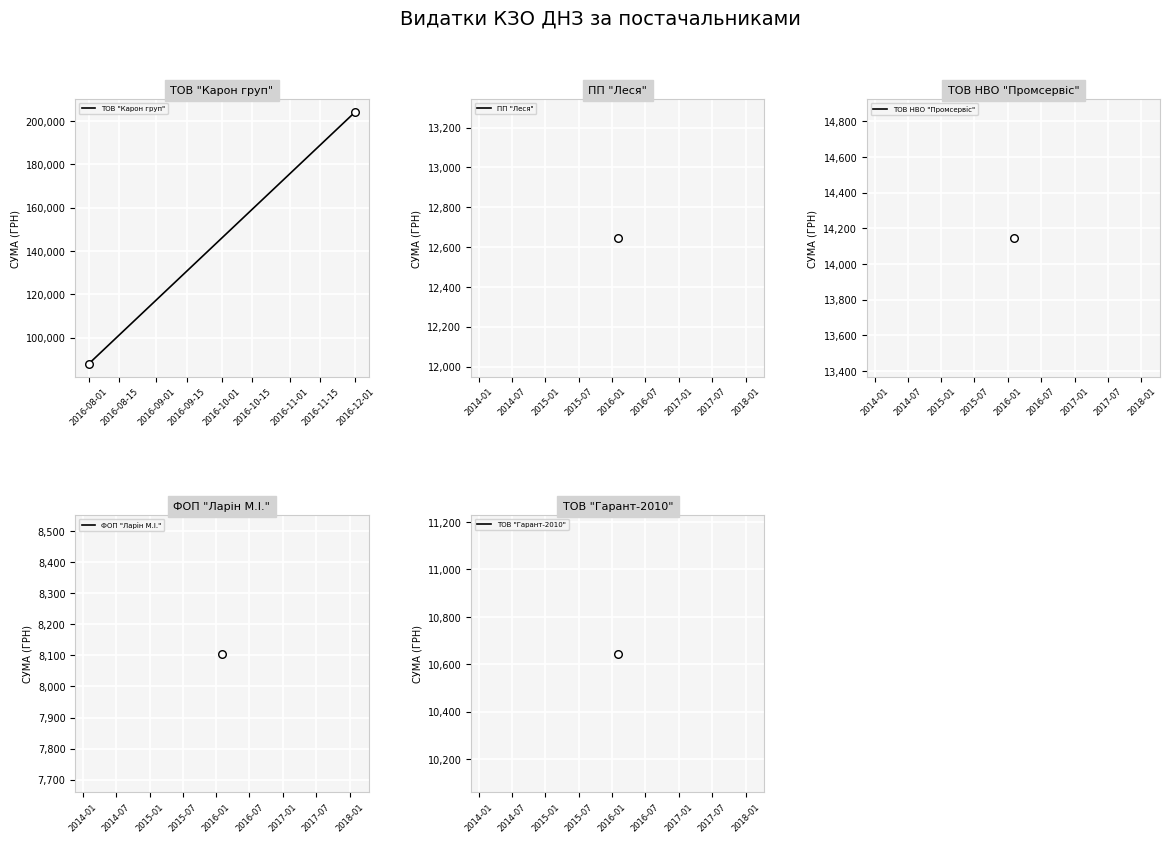

What is the change in value from 2016-08-01 to 2016-12-01?

+116300.9